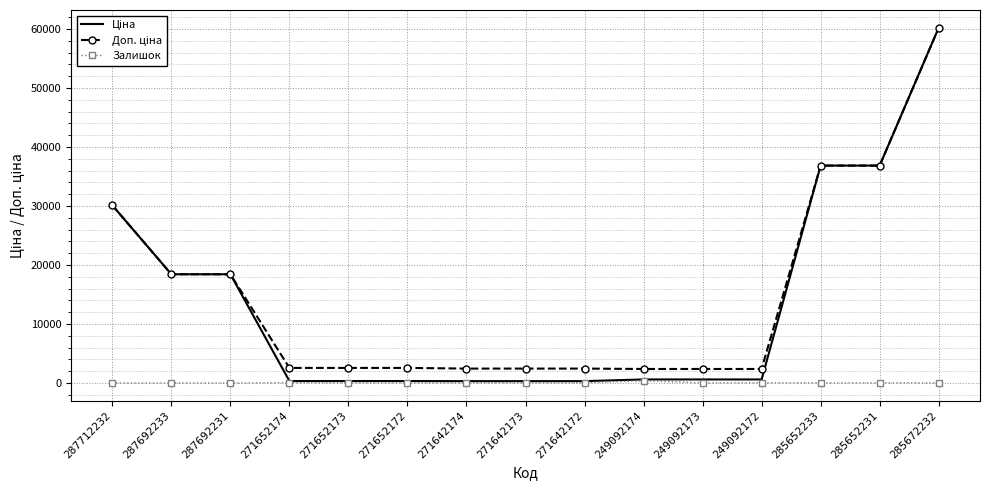

The Залишок series shows 5.0 at 271642172. True or false?

True